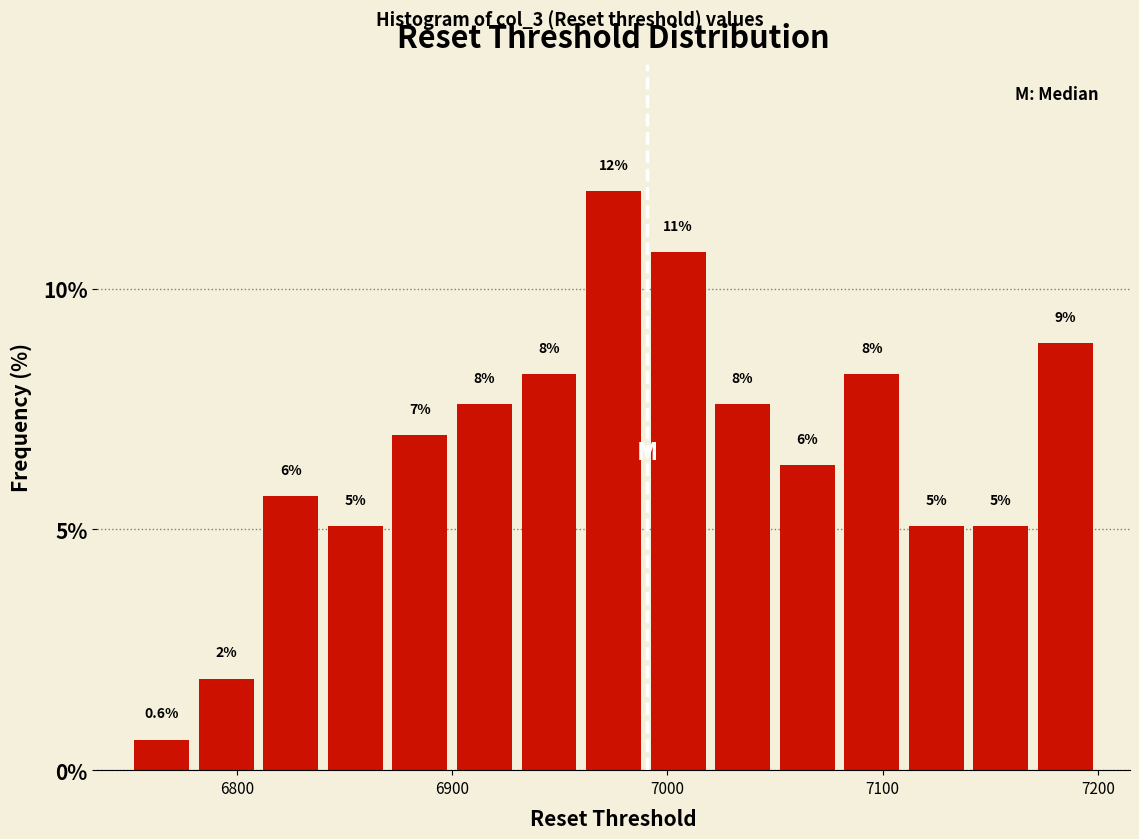

Read against the x-axis, roughly where is the centre of the tallest bar?

6980